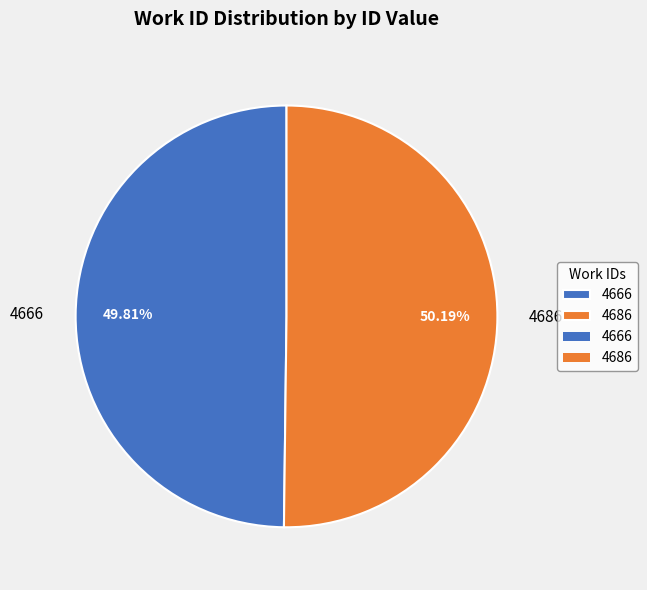

How many segments does this pie chart have?

2